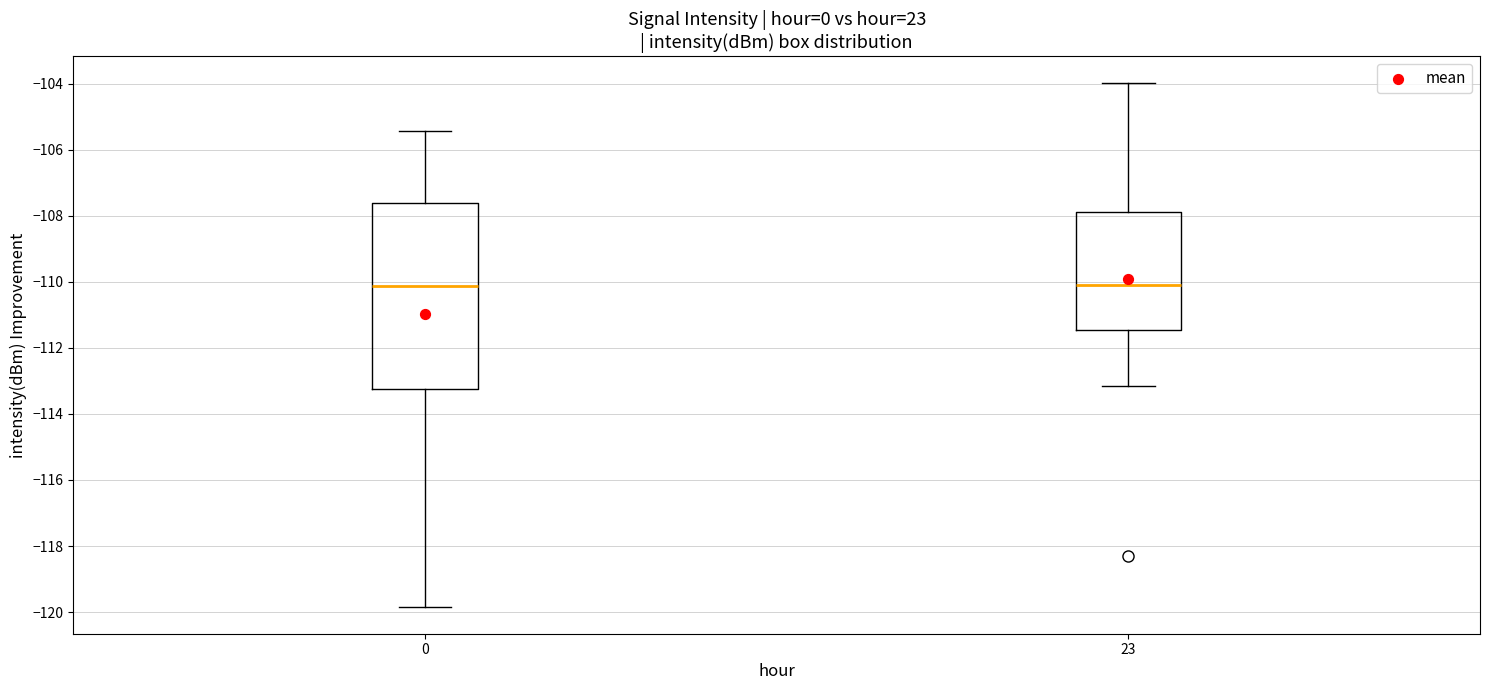

Reading left to right, read every box against the y-axis: the position of its median line, the range the box covers, and the ends of its whiskers. The values are not printed on the chart, so give them approximately, as read against the axis.

0: median -110.2, box -113.2 to -107.6, whiskers -119.8 to -105.4
23: median -110.0, box -111.4 to -107.8, whiskers -113.2 to -104.0